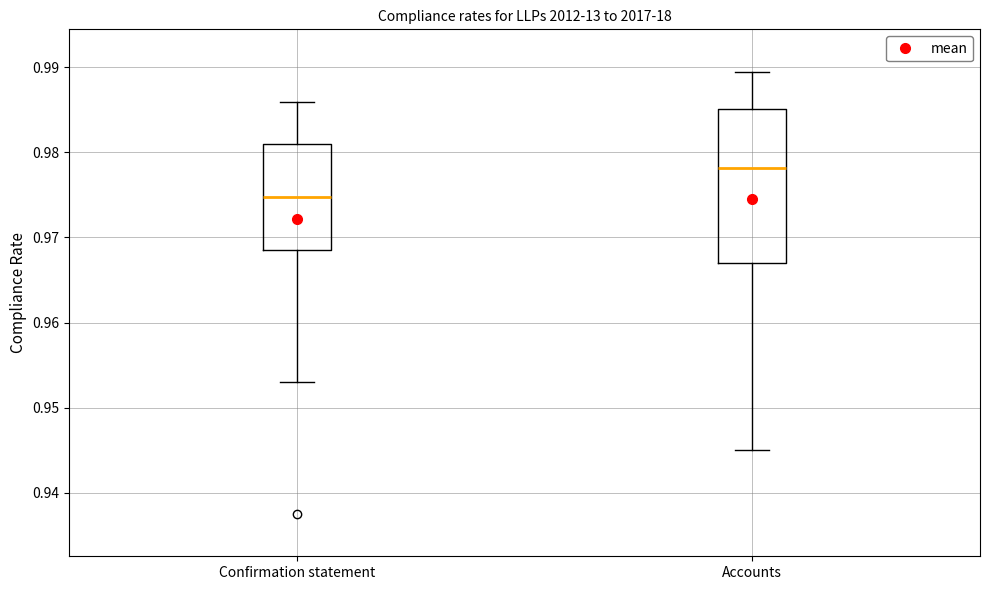

Reading left to right, transcribe this box plot: for each box, give where its median line is, the range the box spans, and where its two whiskers end, as read against the y-axis. The values are not printed on the chart, so give them approximately, as read against the axis.

Confirmation statement: median 0.975, box 0.969 to 0.981, whiskers 0.953 to 0.986
Accounts: median 0.978, box 0.967 to 0.985, whiskers 0.945 to 0.989